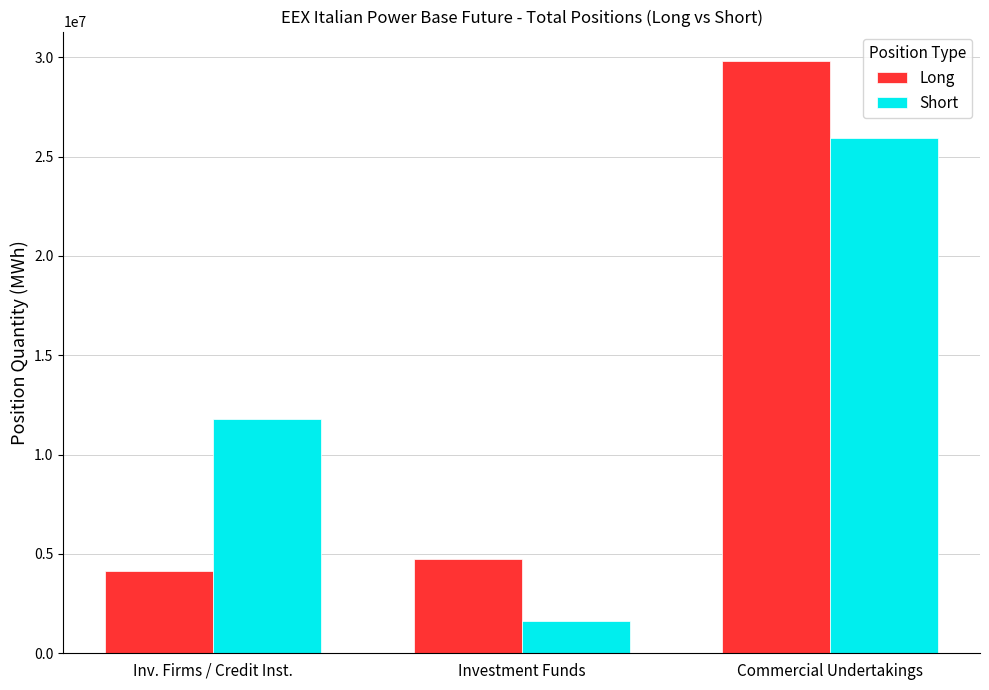

At which label is Long closest to 16970928?

Investment Funds